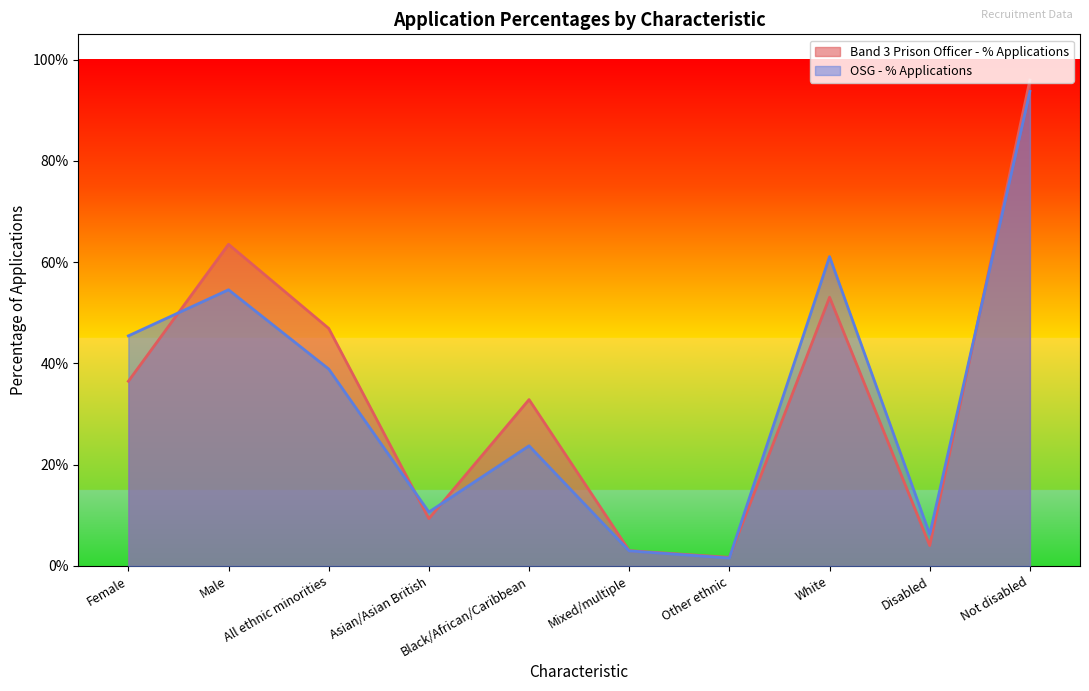

Which series ends up on top after the final intersection of Band 3 Prison Officer - % Applications and OSG - % Applications?

Band 3 Prison Officer - % Applications